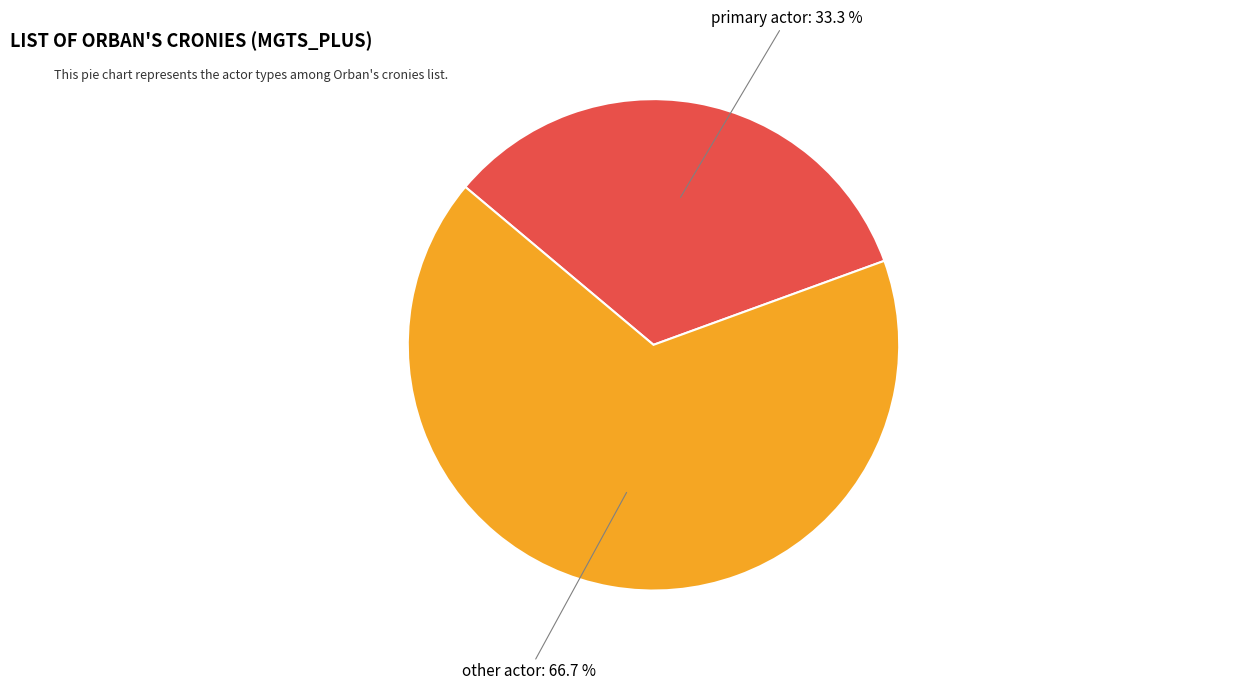

Which category has the smallest portion of the pie?

primary actor